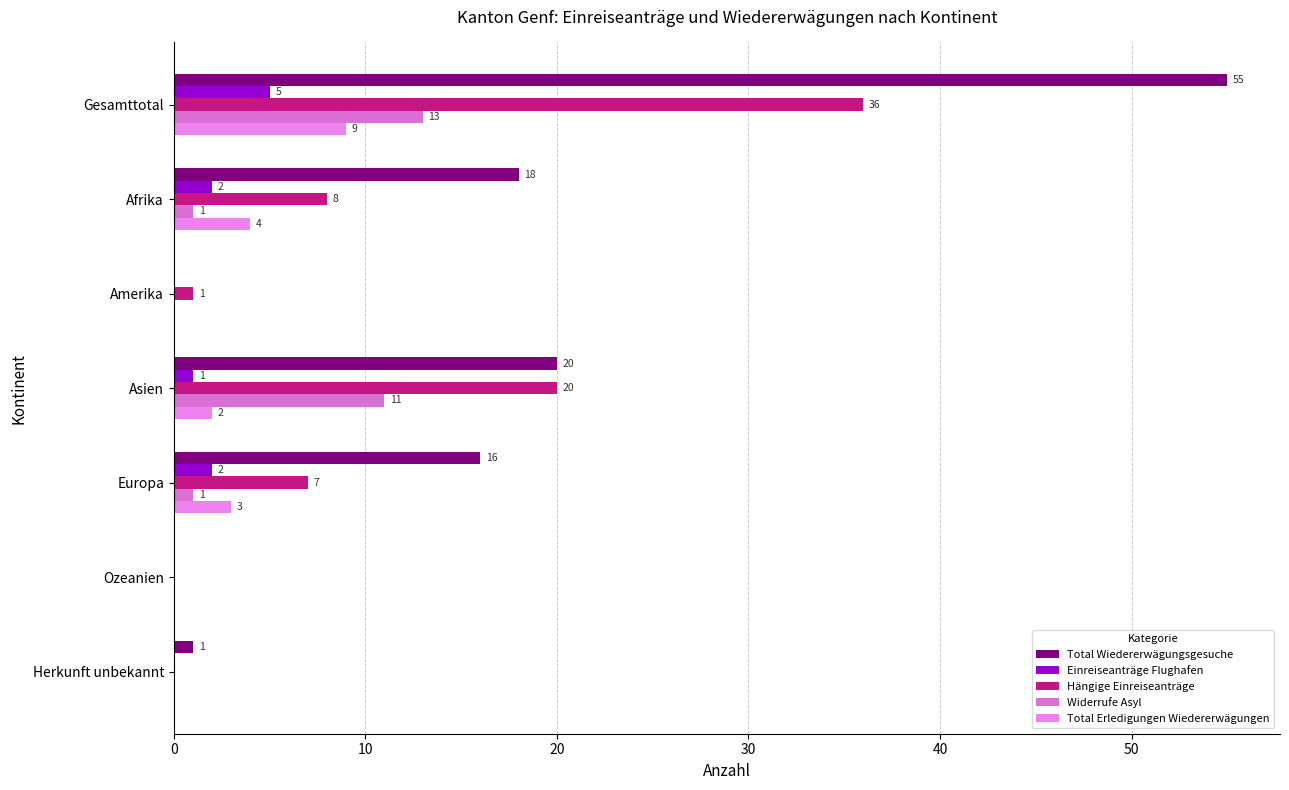

Which series has the largest range (max minus min)?

Total Wiedererwägungsgesuche